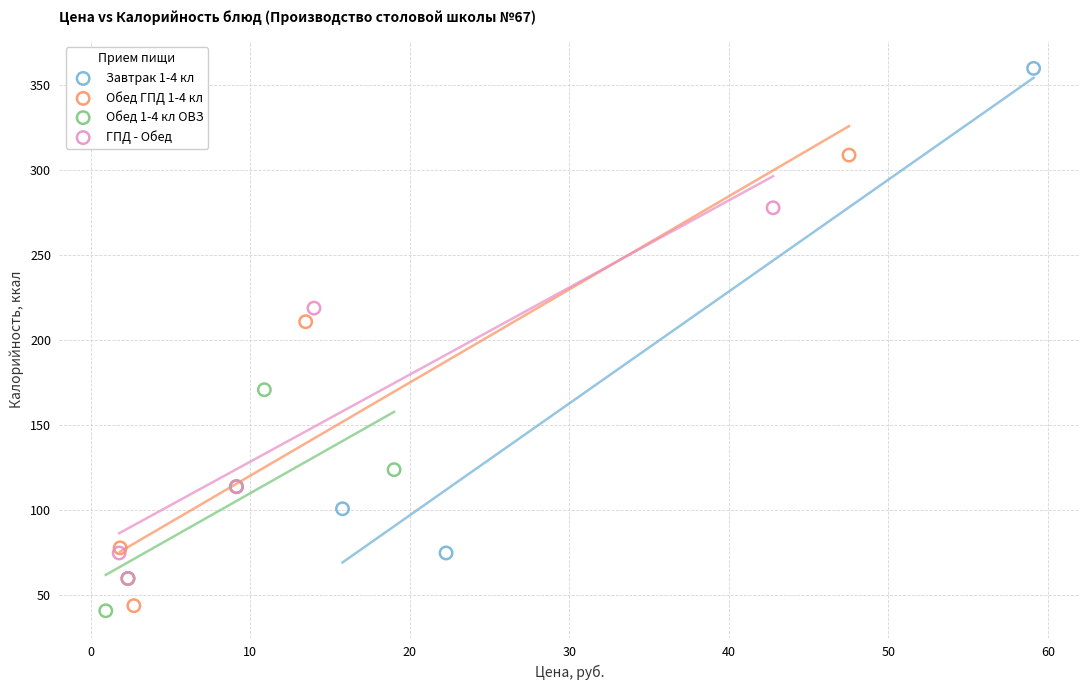

Which series has the widest spread of Y values?

Завтрак 1-4 кл